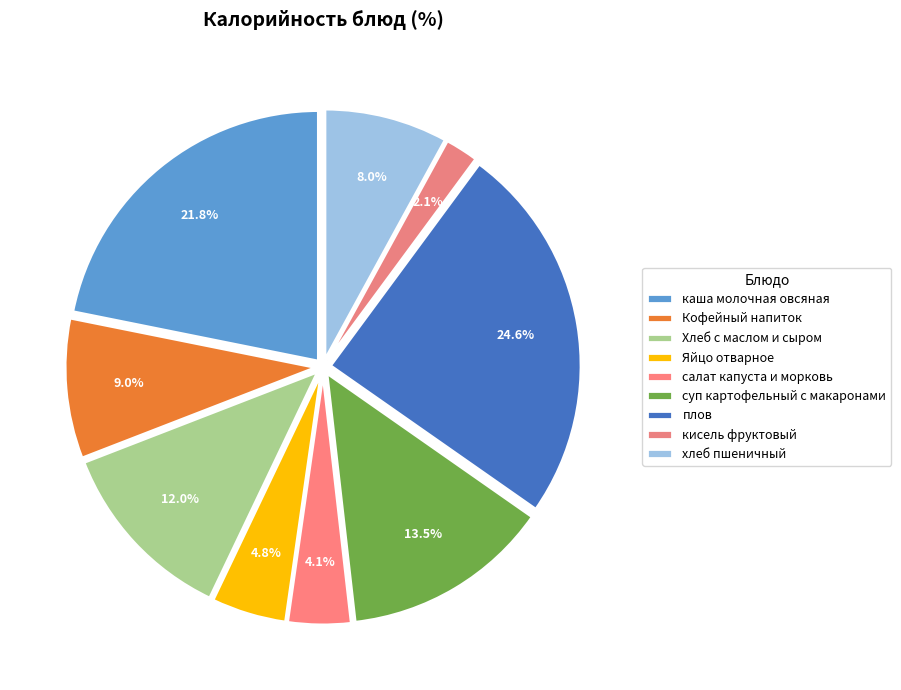

Does суп картофельный с макаронами account for over 50% of the chart?

No